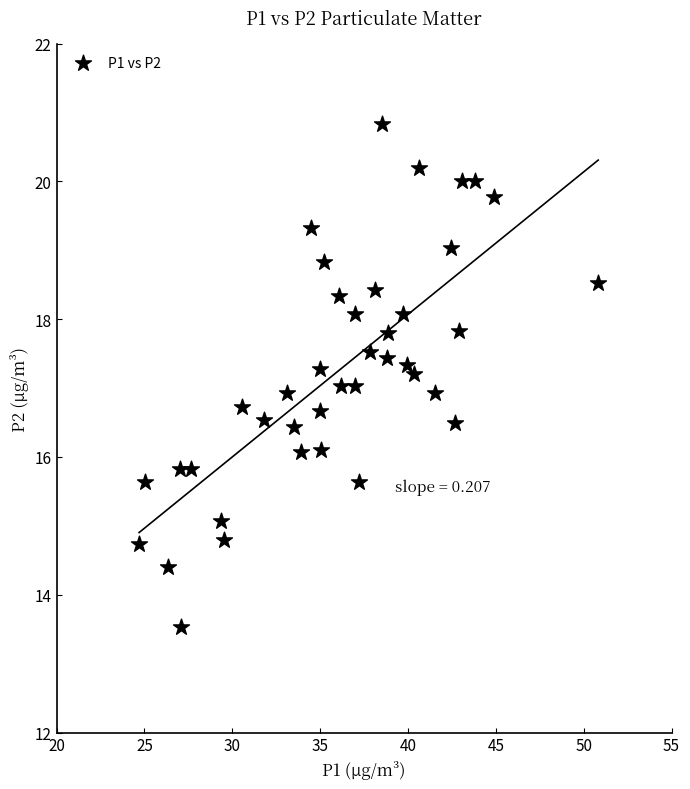

What is the range of Y values (max minus min)?

7.3